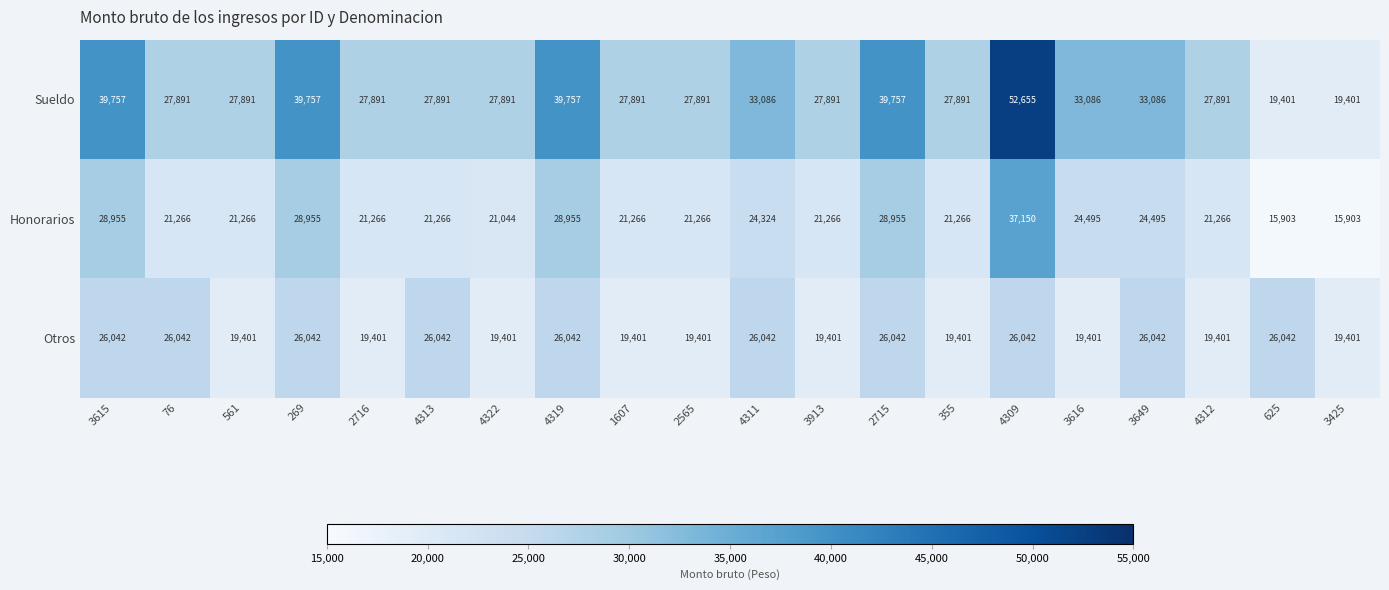

What is the difference between the second highest and second lowest values in the Otros series?

6641